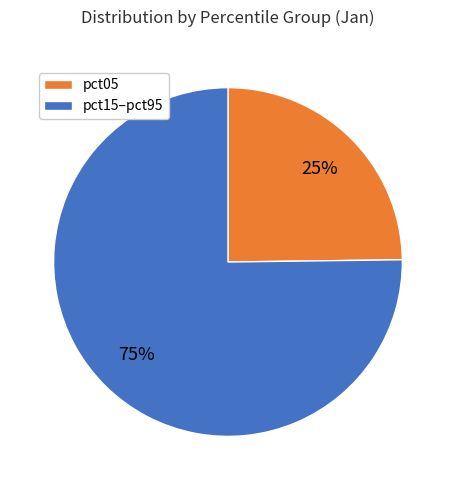

Is there a majority slice in this chart?

Yes